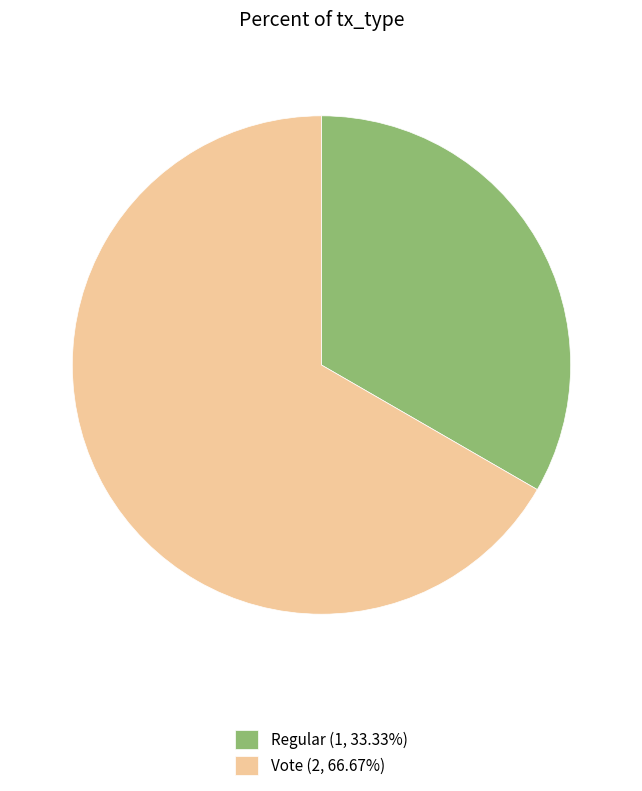

Which category accounts for the majority?

Vote